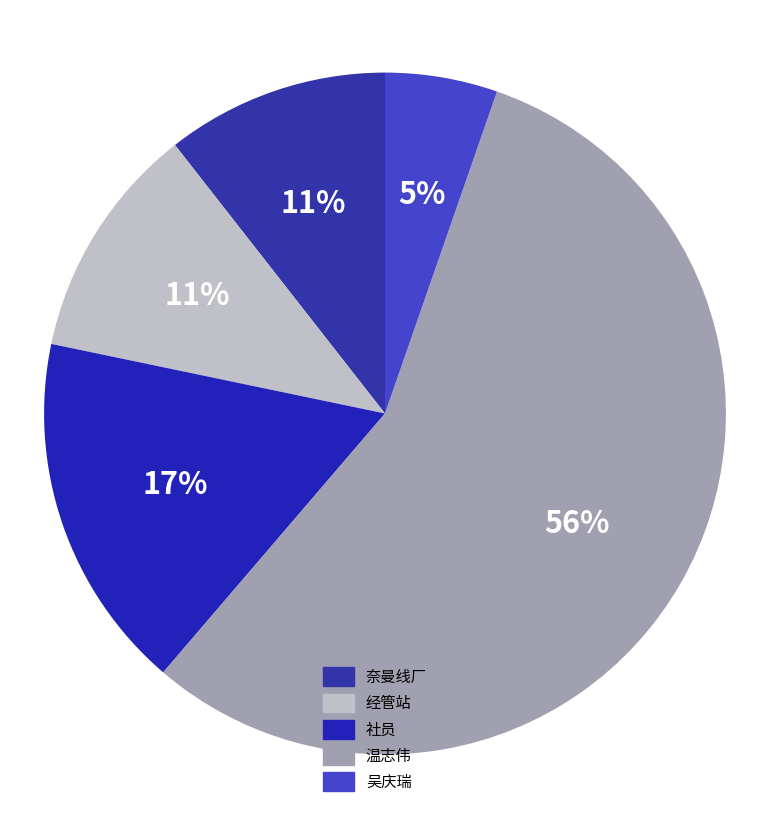

Between 温志伟 and 奈曼线厂, which is larger?

温志伟